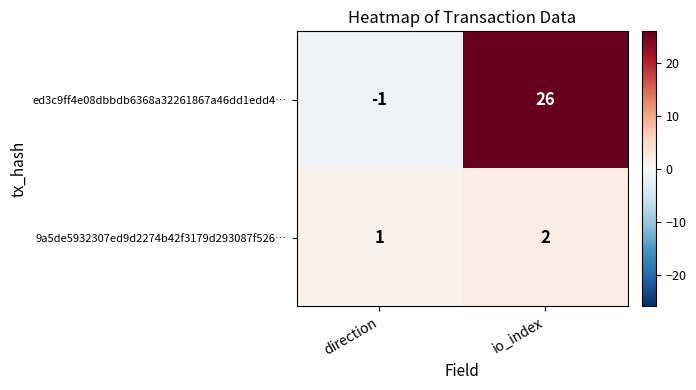

Reading left to right, what are all the values shown in this chart?

ed3c9ff4e08dbbdb6368a32261867a46dd1edd4…: -1	26
9a5de5932307ed9d2274b42f3179d293087f526…: 1	2